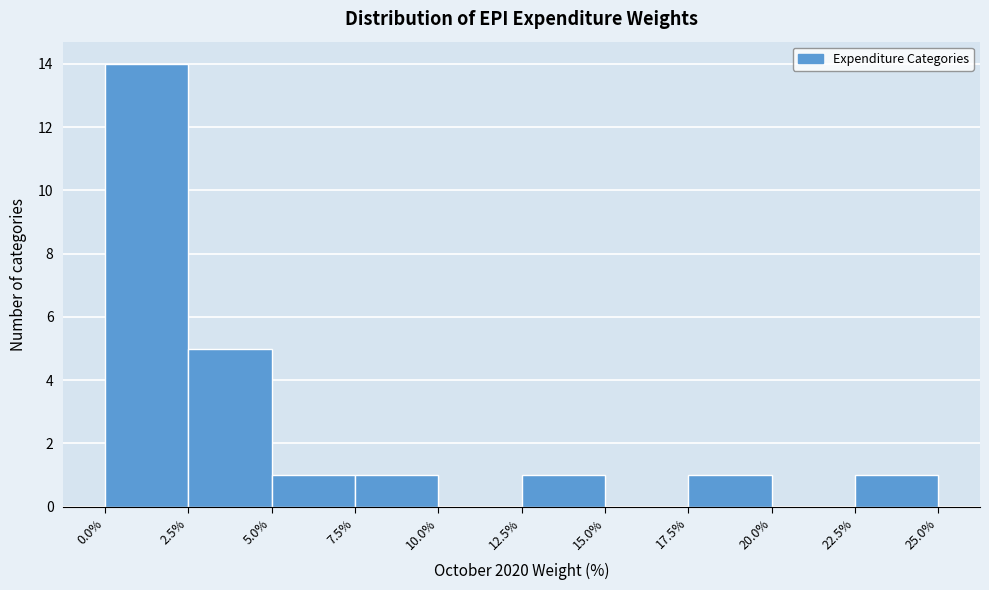

How tall is the bar that spans 22.5% to 25.0% on the x-axis? The values are not printed on the chart, so give them approximately, as read against the axis.

1